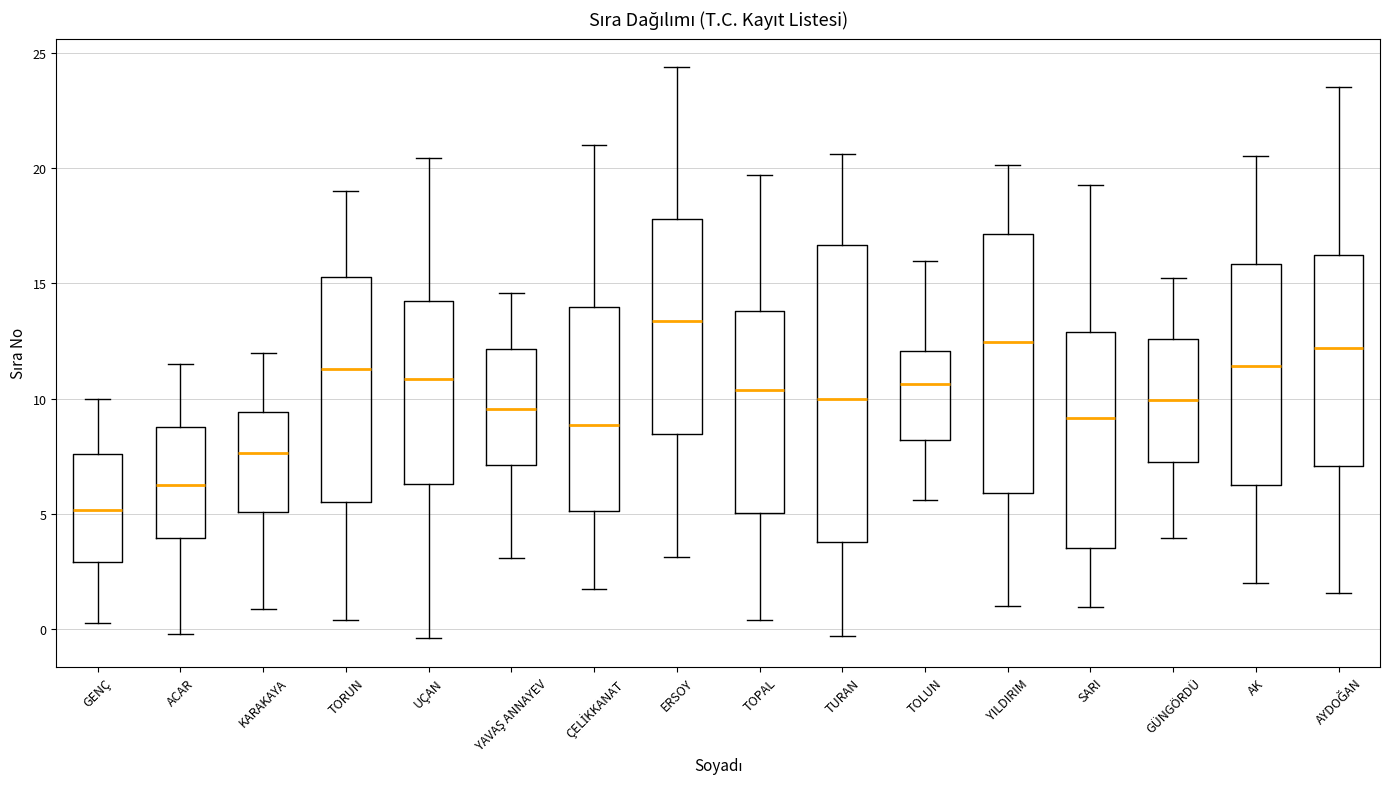

Where does the upper whisker of the box for TURAN end on the y-axis? The values are not printed on the chart, so give them approximately, as read against the axis.

20.5